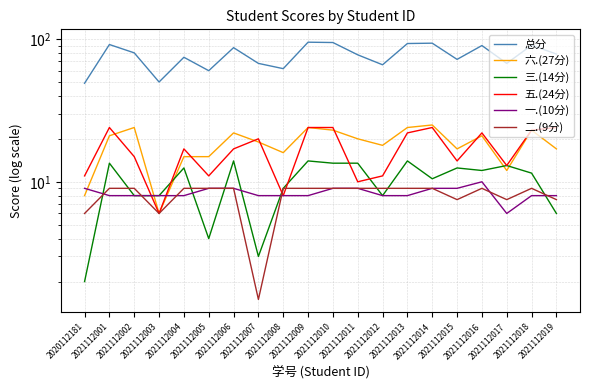

What value does the 六.(27分) series have at 2021112004?

15.0